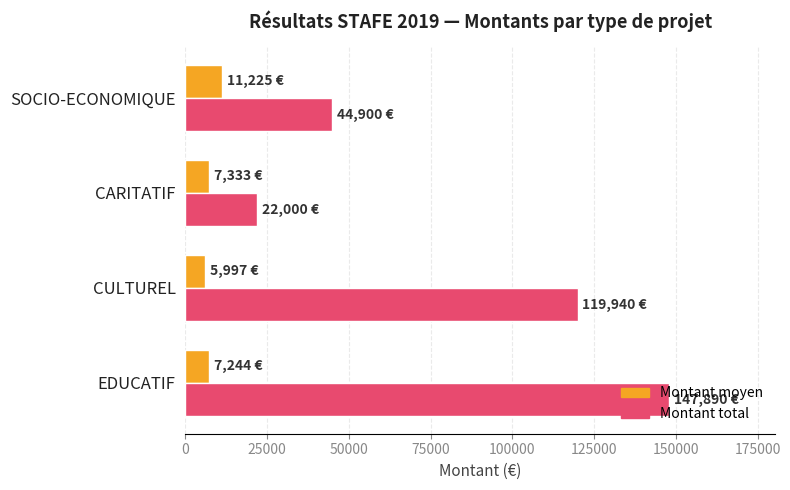

How many values in the Montant moyen series are below 7333?

2